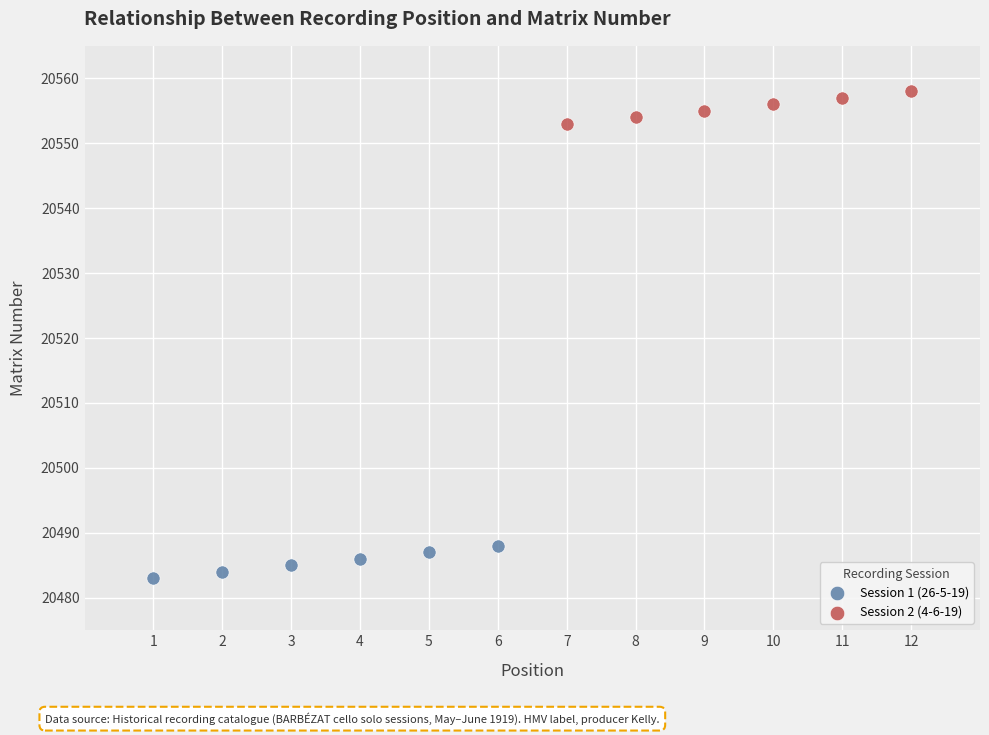

What are all the series names shown in the legend?

Session 1 (26-5-19), Session 2 (4-6-19)